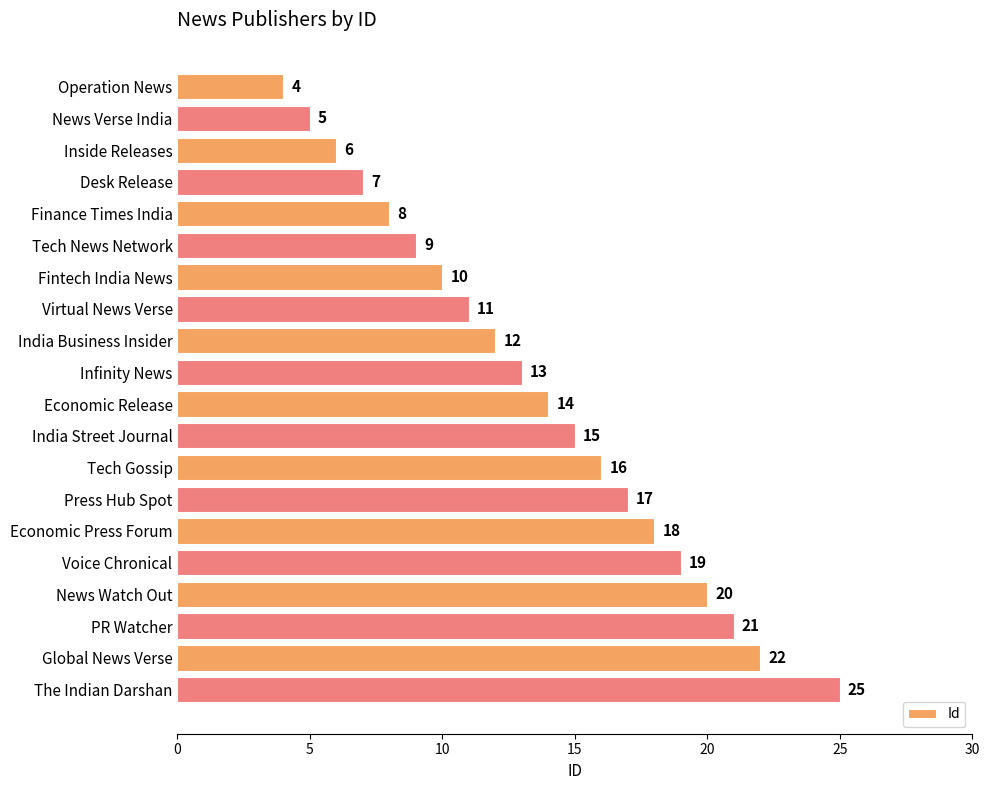

Does the chart contain stacked bars?

No